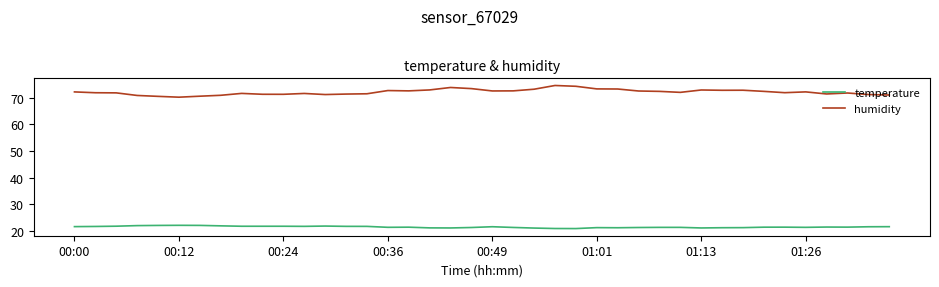

Is this an area chart (filled region under the line)?

No